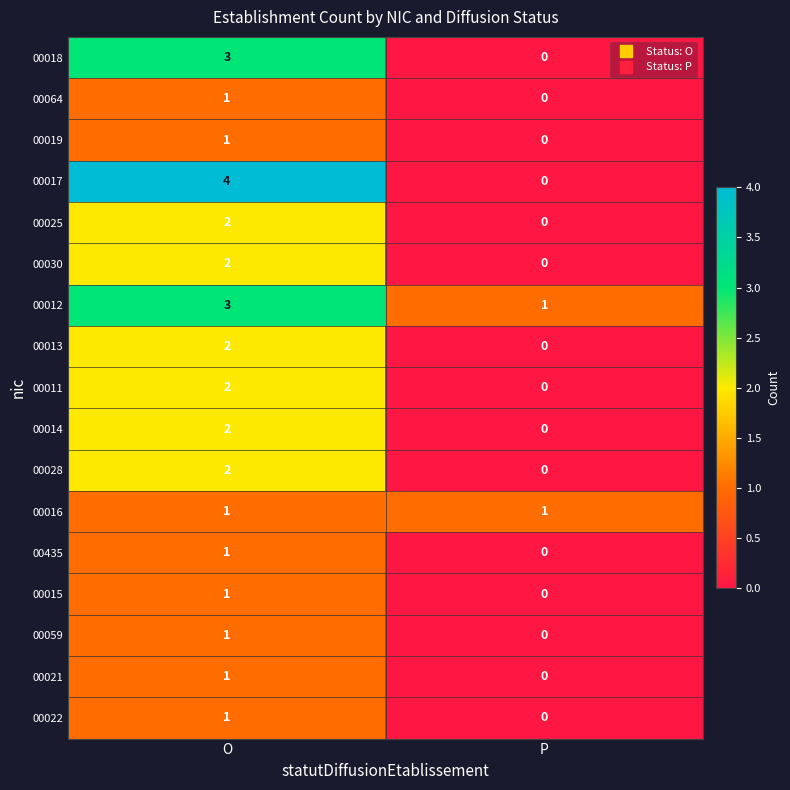

True or false: 00012 has a value of 3 at O.

True